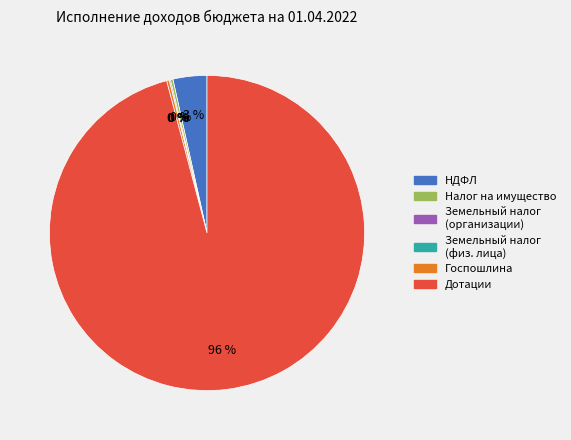

What is the majority slice?

Дотации